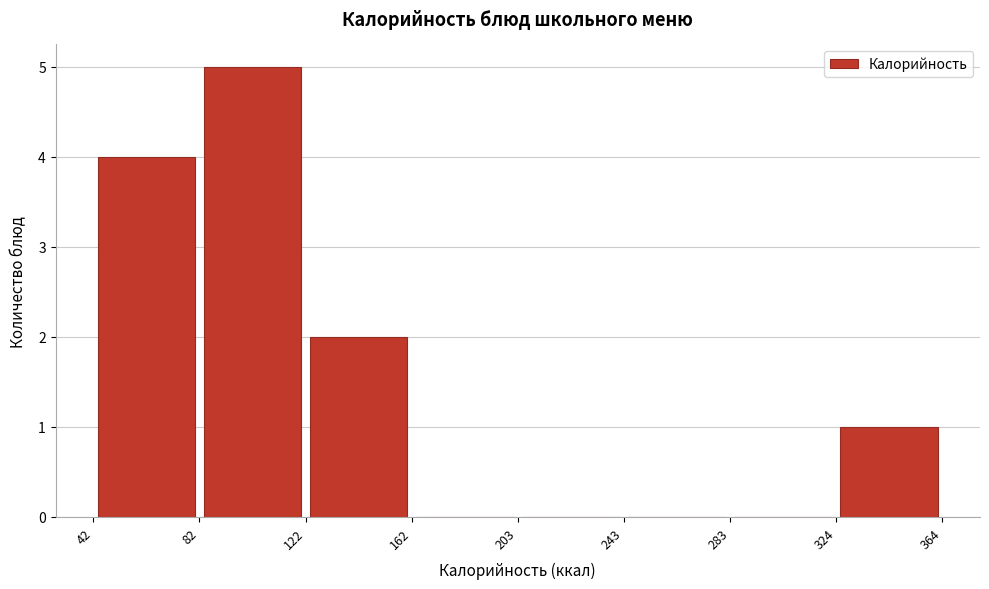

Reading left to right, list every bar in this chart as the range it spans on the x-axis followed by its height. The values are not printed on the chart, so give them approximately, as read against the axis.

42 to 82: 4
82 to 122: 5
122 to 162: 2
162 to 203: 0
203 to 243: 0
243 to 283: 0
283 to 324: 0
324 to 364: 1